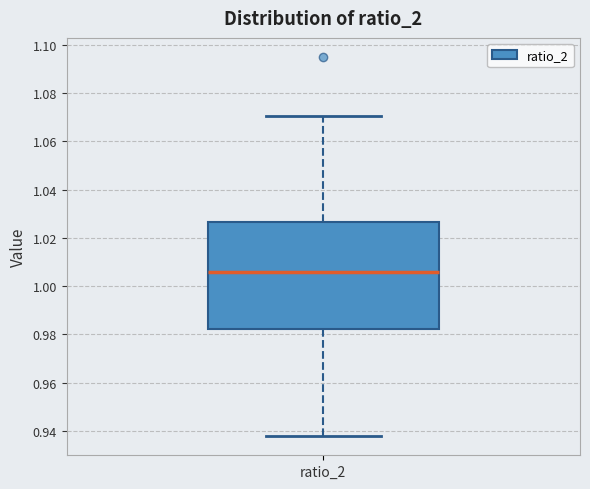

Transcribe this box plot: give where the median line is, the range the box spans, and where the two whiskers end, as read against the y-axis. The values are not printed on the chart, so give them approximately, as read against the axis.

median 1.006, box 0.982 to 1.026, whiskers 0.938 to 1.070